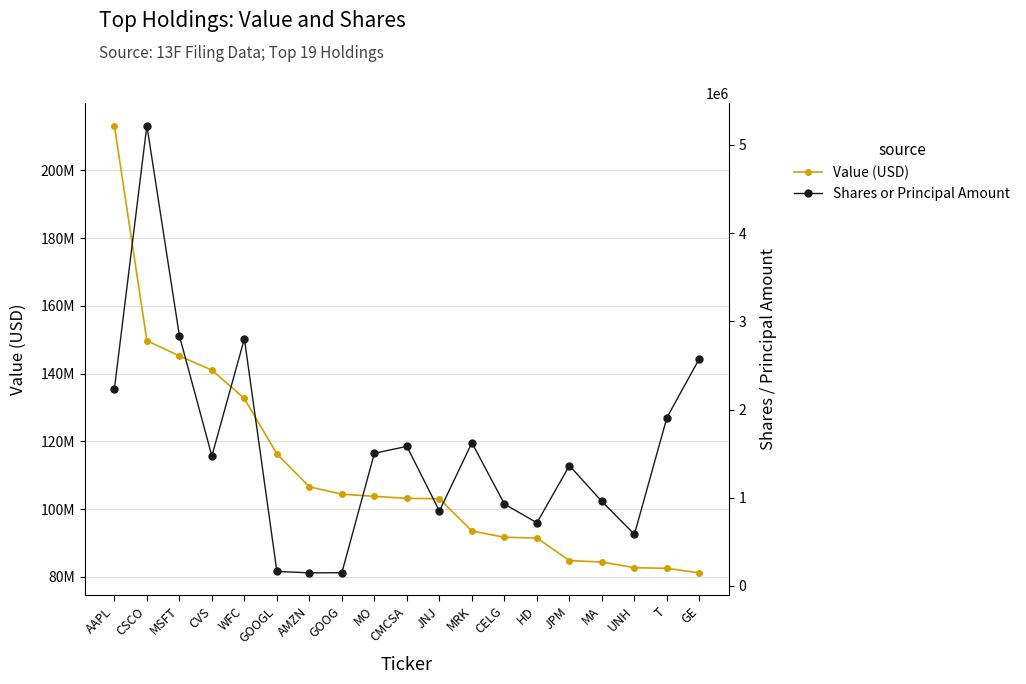

Reading right to left, list all the values displayed in this chart.

Value (USD): 81155000	82487000	82685000	84349000	84792000	91446000	91661000	93511000	103046000	103165000	103756000	104396000	106563000	116256000	132653000	141059000	145203000	149741000	213263000
Shares or Principal Amount: 2577981	1908965	585595	957859	1364542	716155	929340	1623172	849525	1582529	1504582	150840	148909	165248	2802726	1473342	2837663	5219341	2230798